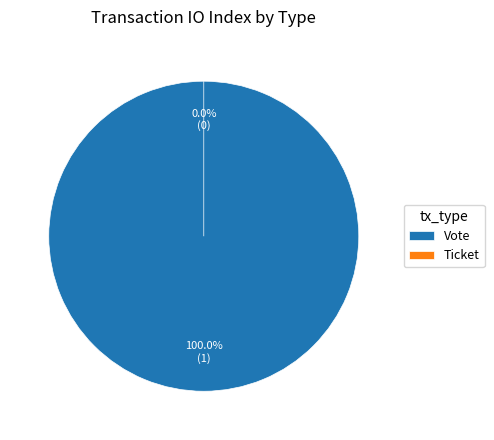

Between Ticket and Vote, which is larger?

Vote